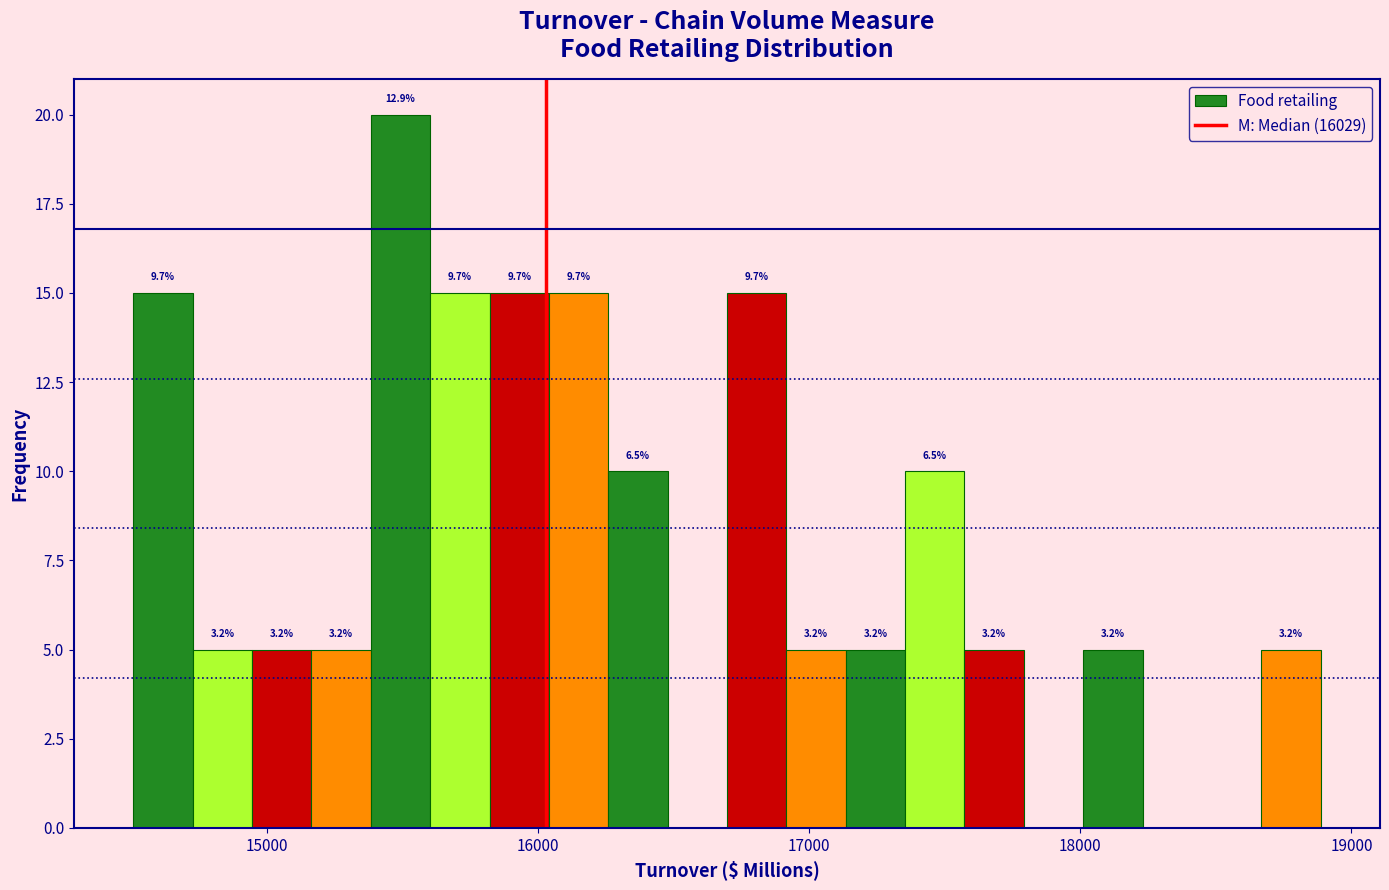

Read against the x-axis, roughly where is the centre of the tallest bar?

15500